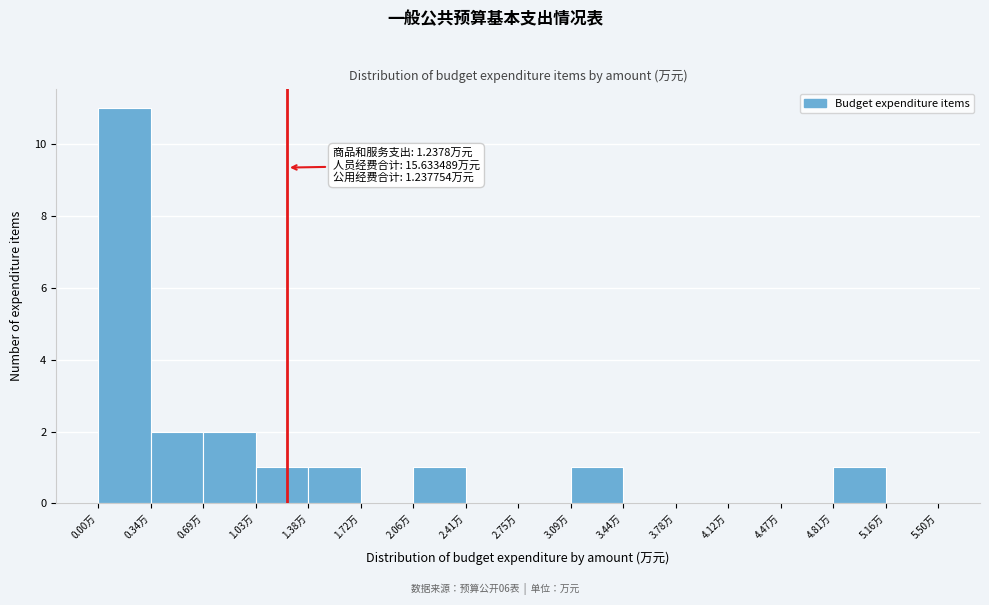

Over which range of the x-axis is the bar tallest?

0.00 to 0.35